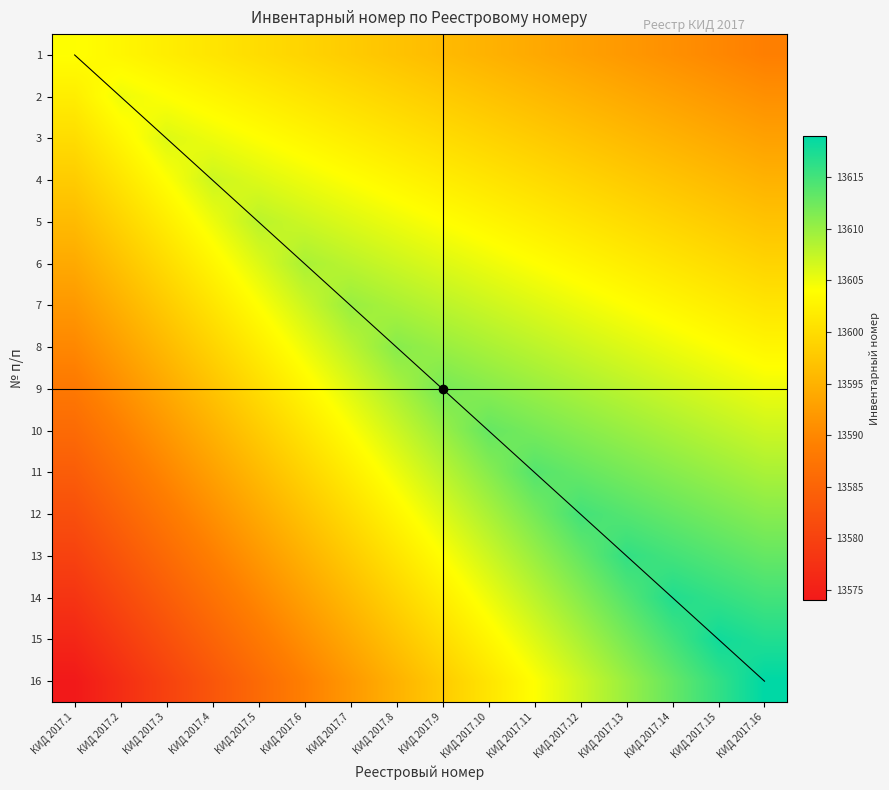

Which has a higher value, КИД 2017.13 or КИД 2017.12?

КИД 2017.12